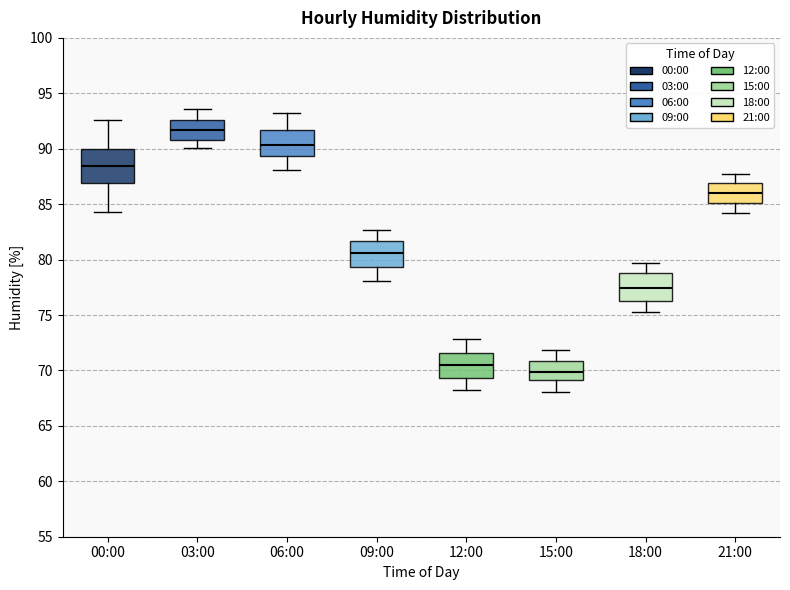

Where does the lower whisker of the box for 21:00 end on the y-axis? The values are not printed on the chart, so give them approximately, as read against the axis.

84.0